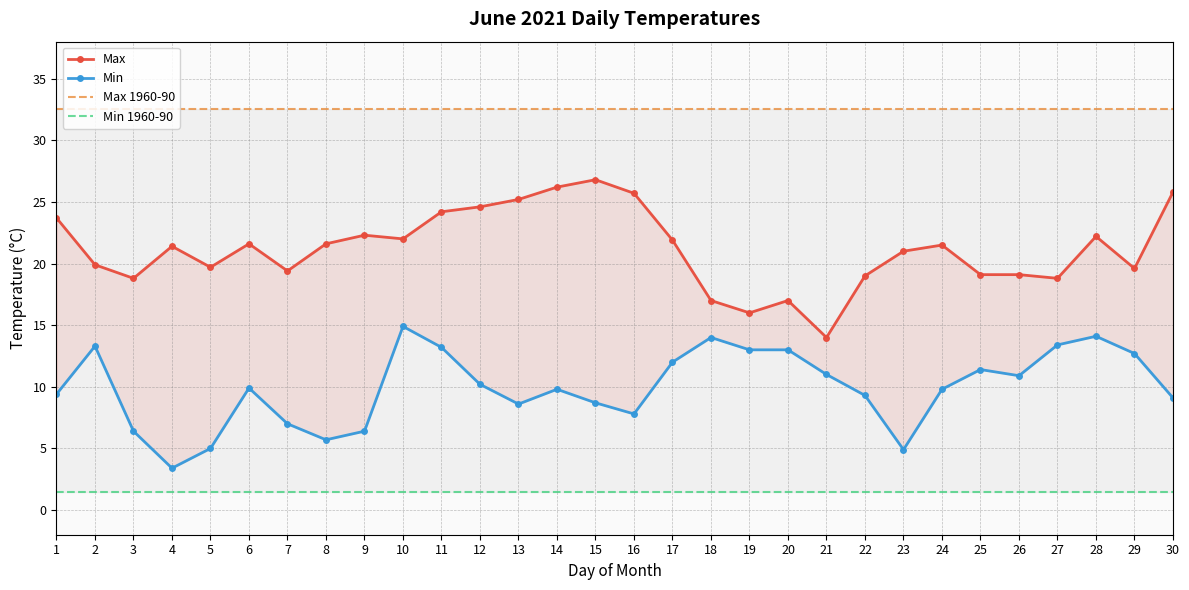

What are all the series names shown in the legend?

Max, Min, Max 1960-90, Min 1960-90